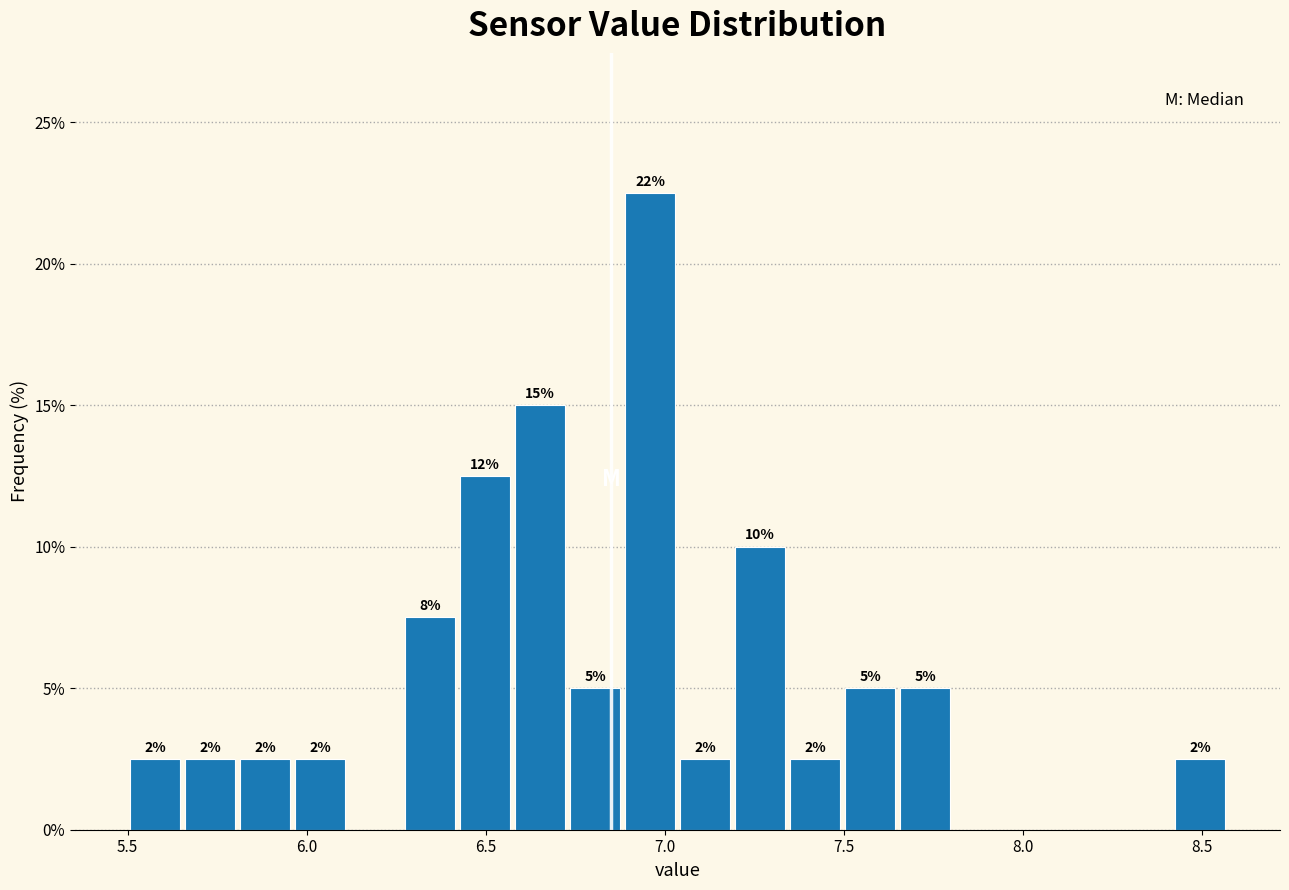

Read against the x-axis, roughly where is the centre of the tallest bar?

6.95